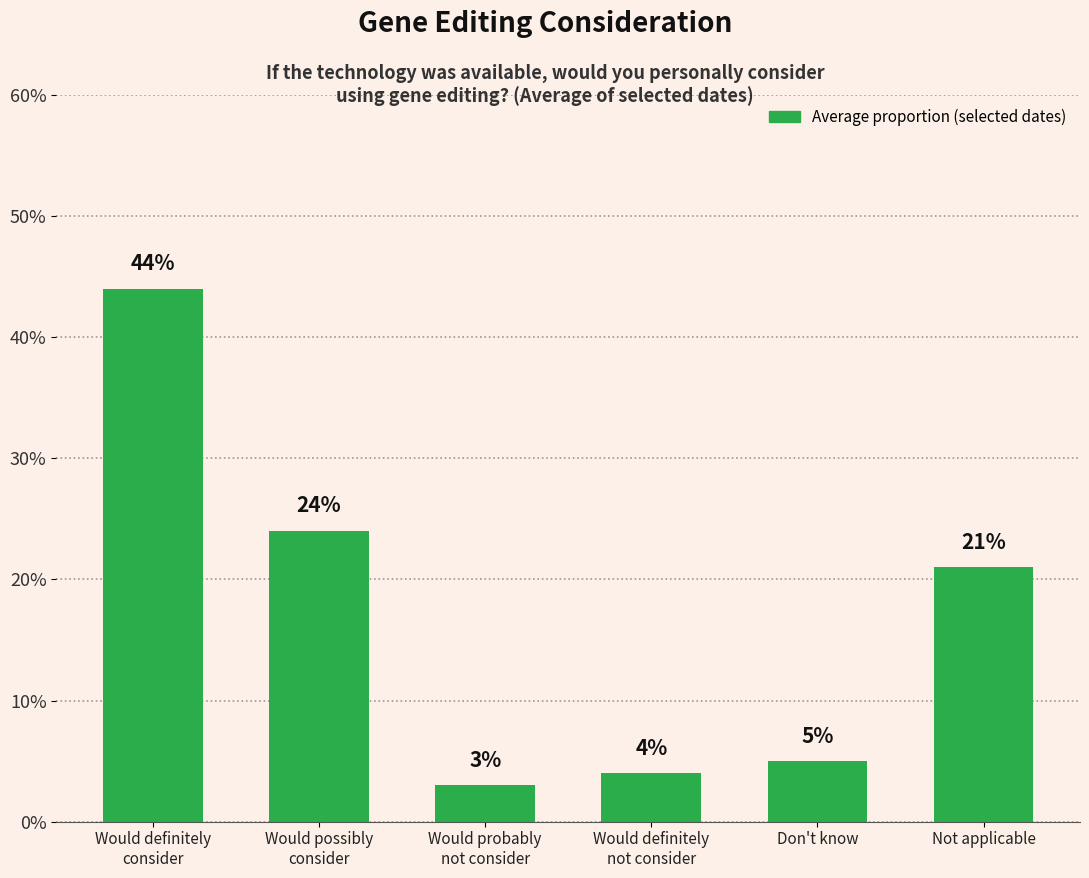

List the labels in order of value, largest first.

Would definitely
consider, Would possibly
consider, Not applicable, Don't know, Would definitely
not consider, Would probably
not consider